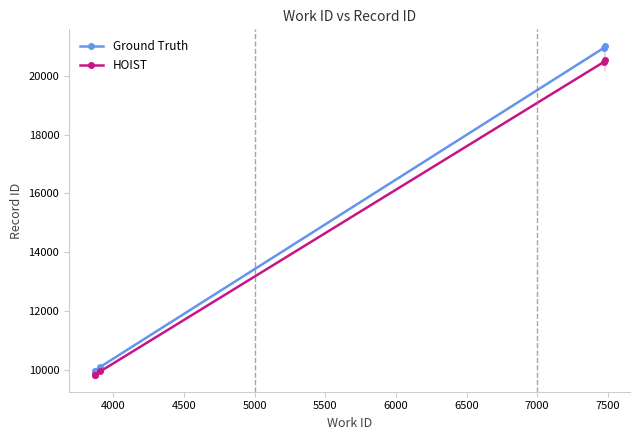

What is the value of the Ground Truth point at the 5th from the left?

21025.0